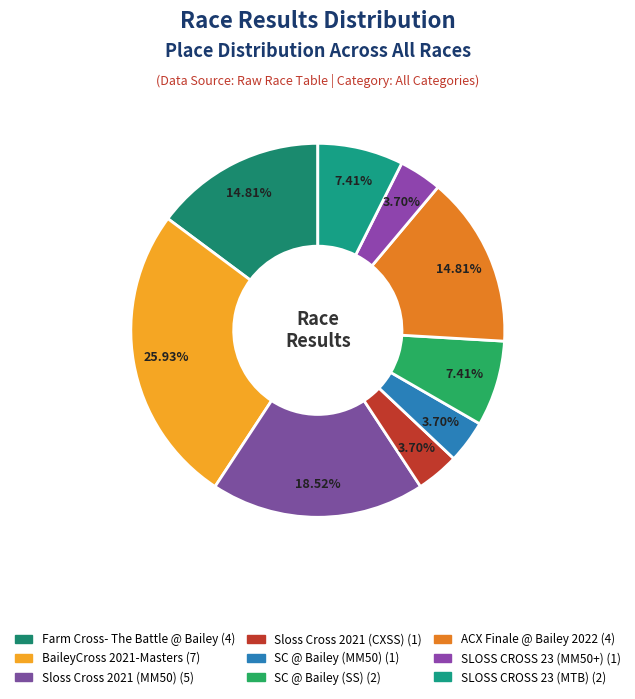

The SLOSS CROSS 23 (MM50+) slice represents 11% of the pie. True or false?

False